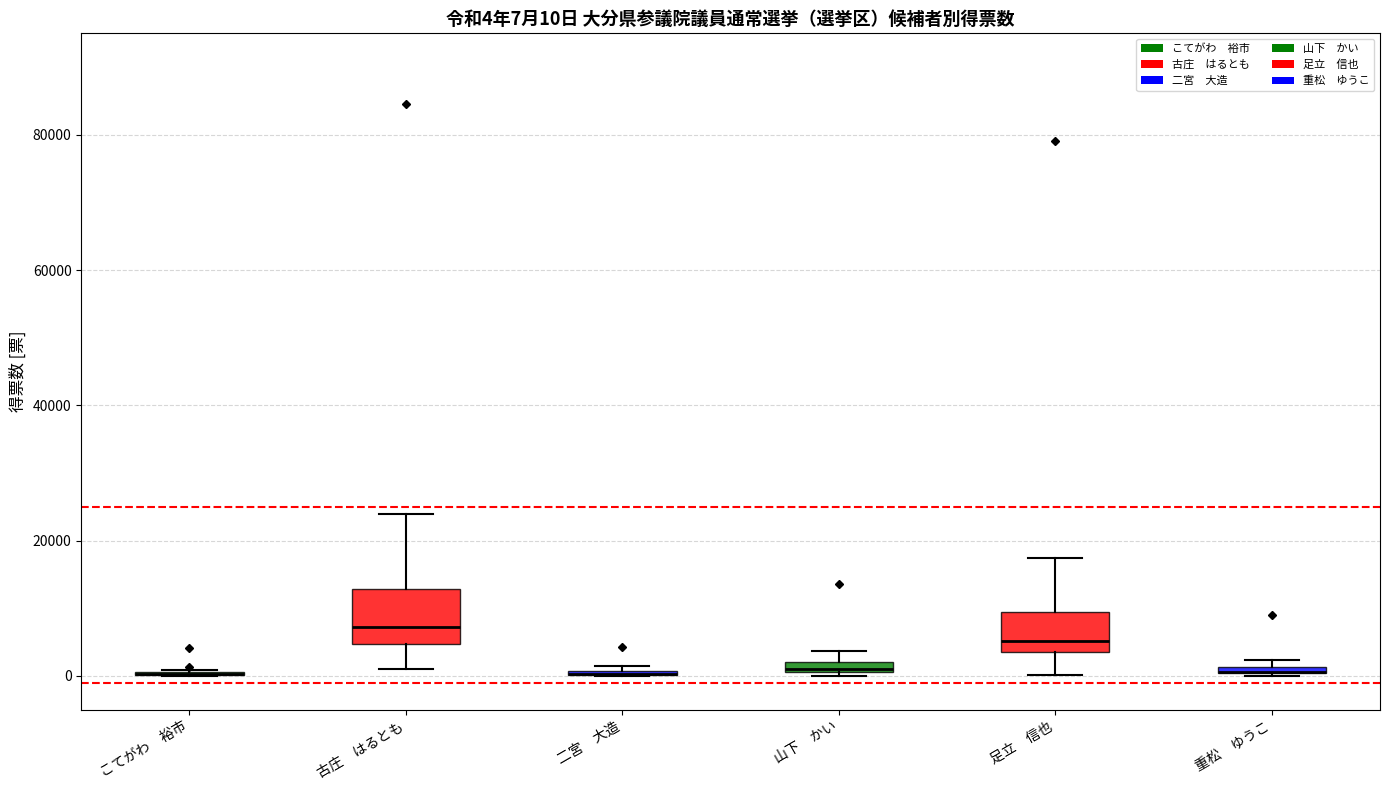

Which box is the tallest, from its lower edge to its upper edge?

古庄 はるとも